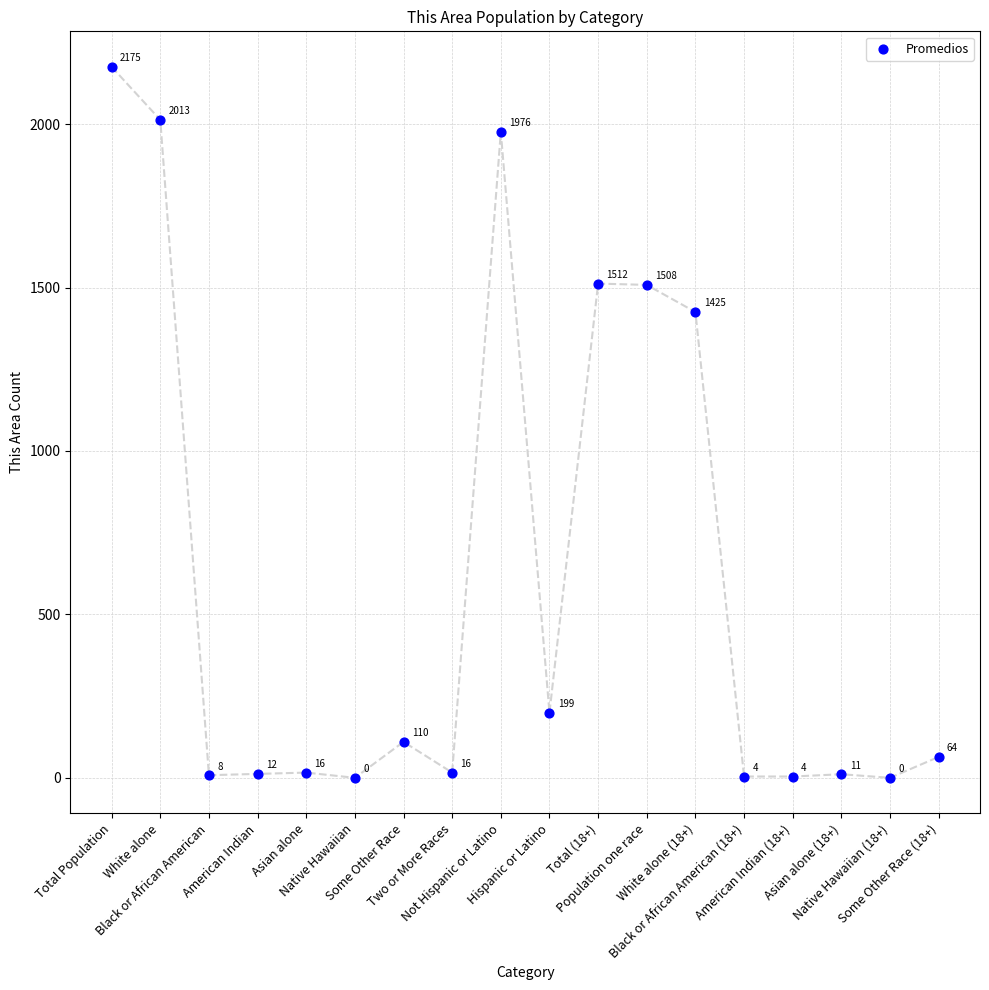

What Y value in the scatter plot is closest to 1087?

1425